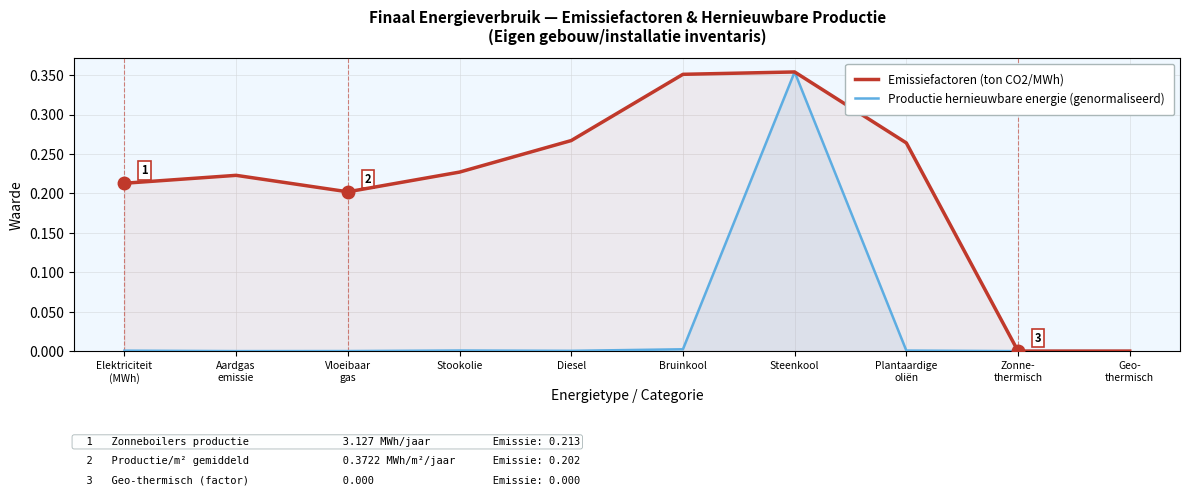

The value of Emissiefactoren (ton CO2/MWh) at Zonne-
thermisch is 0.2. True or false?

False